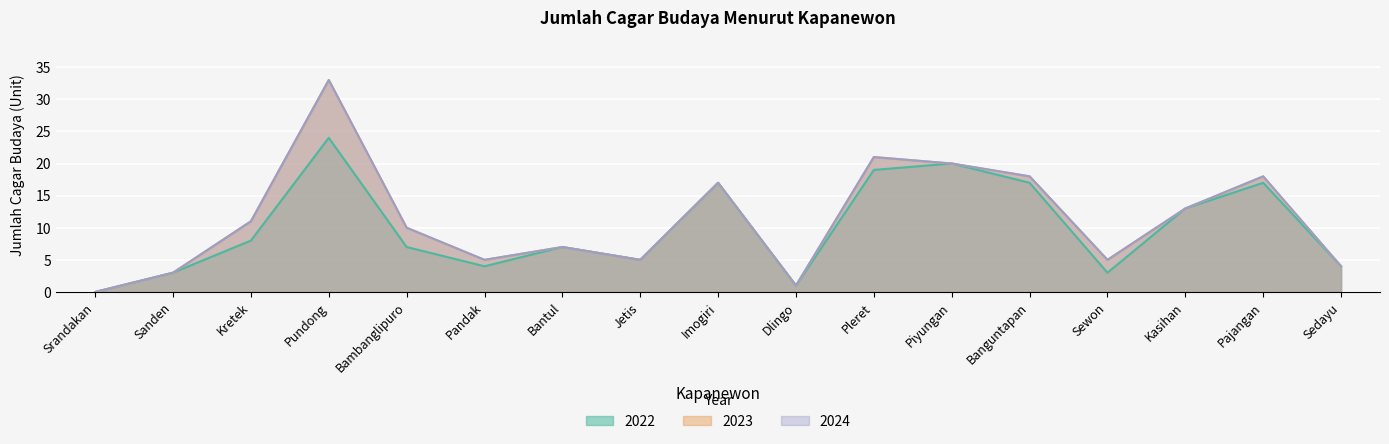

How many values in 2023 are above zero?

16